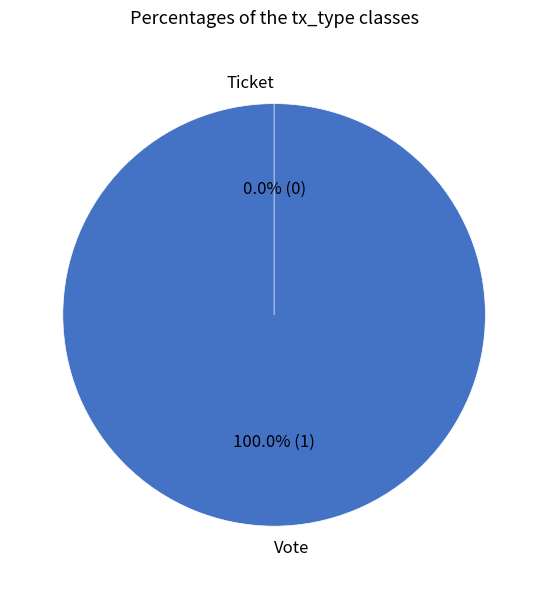

Which category has the smallest portion of the pie?

Ticket